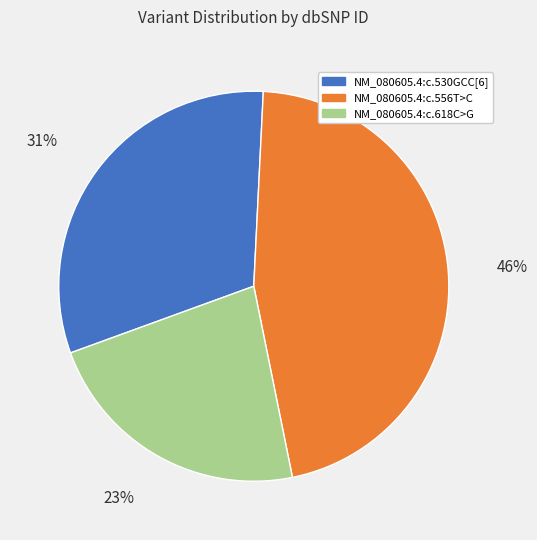

What percentage is the NM_080605.4:c.618C>G slice, to the nearest percent?

23%